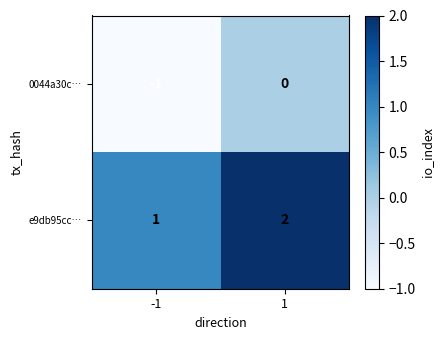

List the series in order of their overall mean, lowest first.

0044a30c…, e9db95cc…